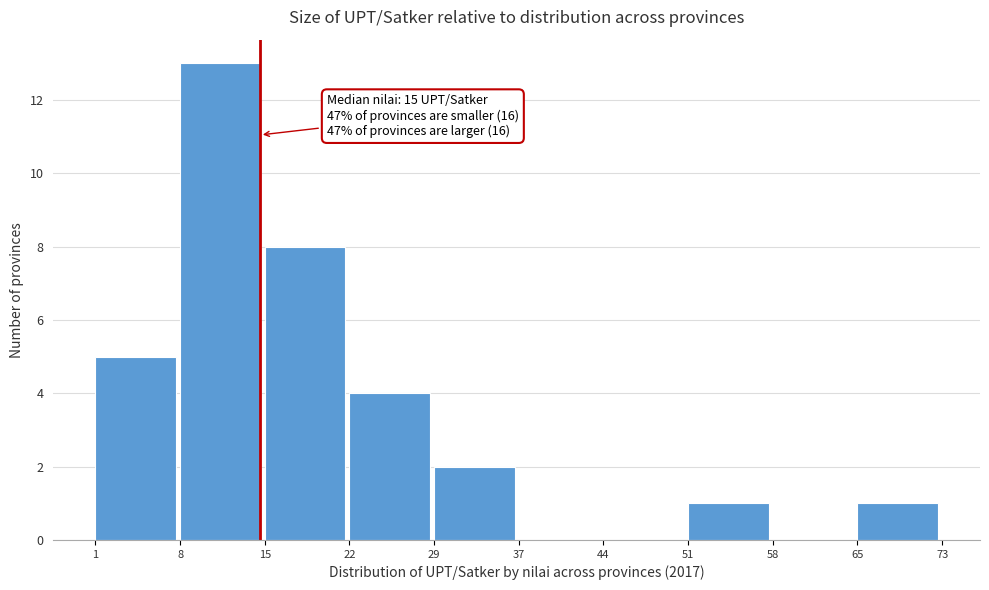

Reading left to right, what are all the values shown in this chart?

1=5	8=13	15=8	22=4	29=2	37=0	44=0	51=1	58=0	65=1